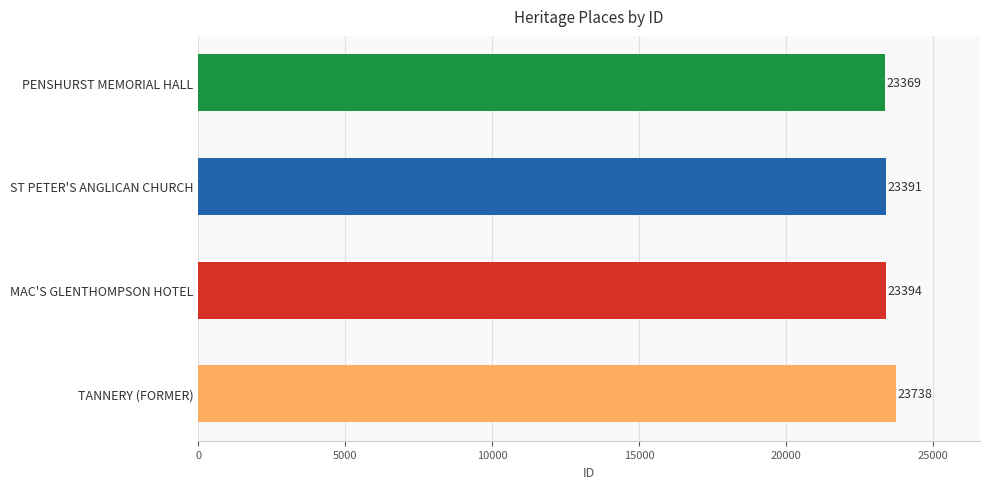

Reading bottom to top, transcribe all the data shown in this chart.

TANNERY (FORMER)=23738	MAC'S GLENTHOMPSON HOTEL=23394	ST PETER'S ANGLICAN CHURCH=23391	PENSHURST MEMORIAL HALL=23369